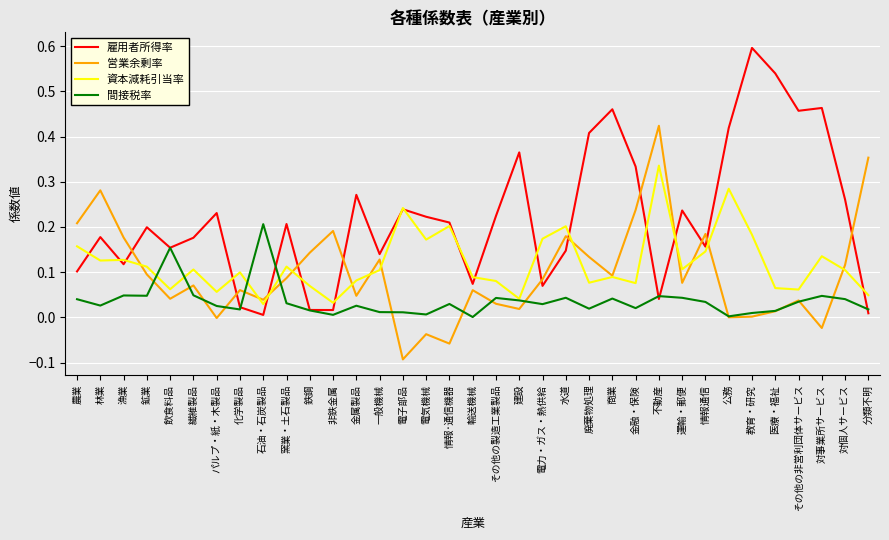

Which series has the widest spread of values?

雇用者所得率